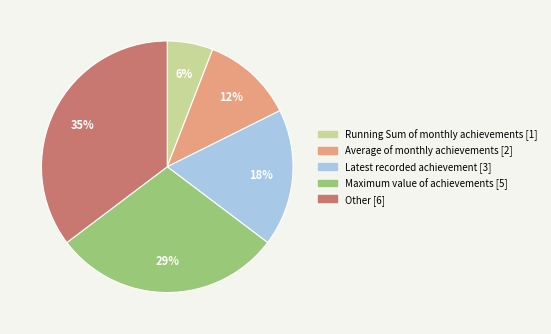

Is it true that Other [6] is 35% of the pie?

True